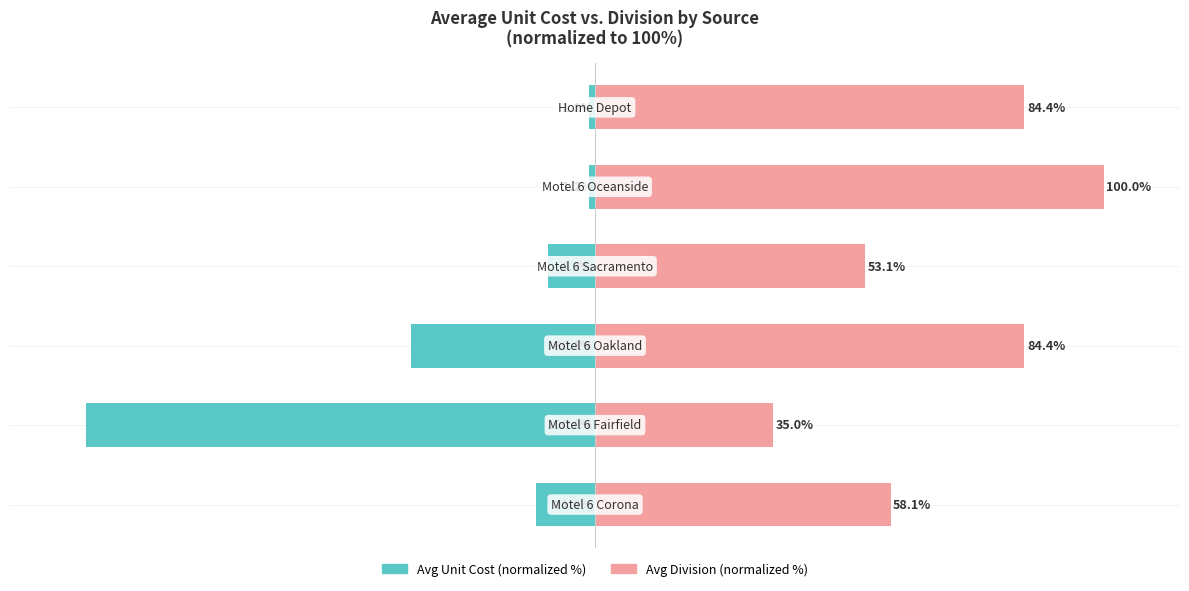

Rank the series by their maximum value, from highest to lowest.

Avg Division (normalized %), Avg Unit Cost (normalized %)